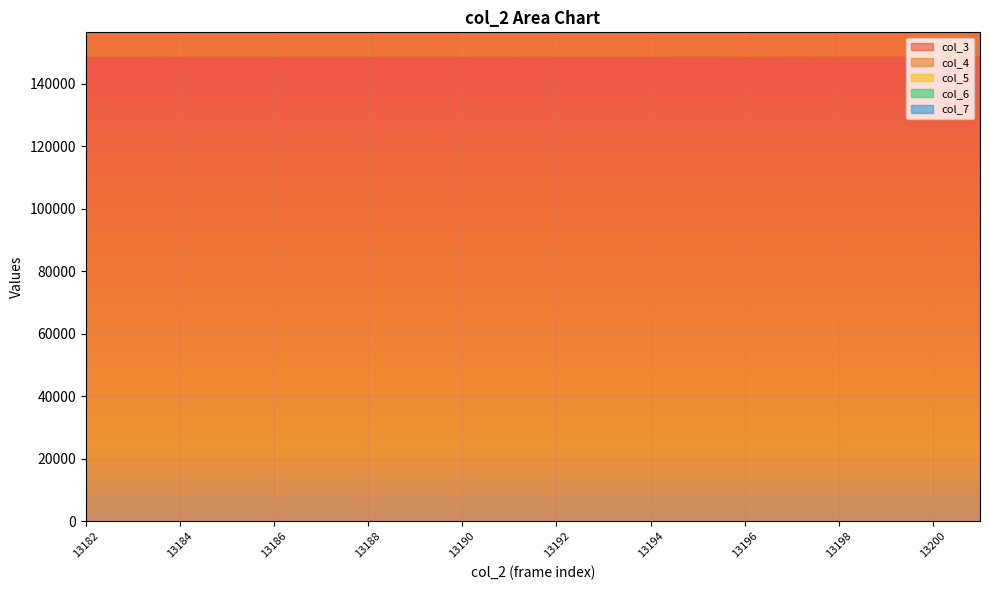

At which label is col_3 closest to 148818?

13191